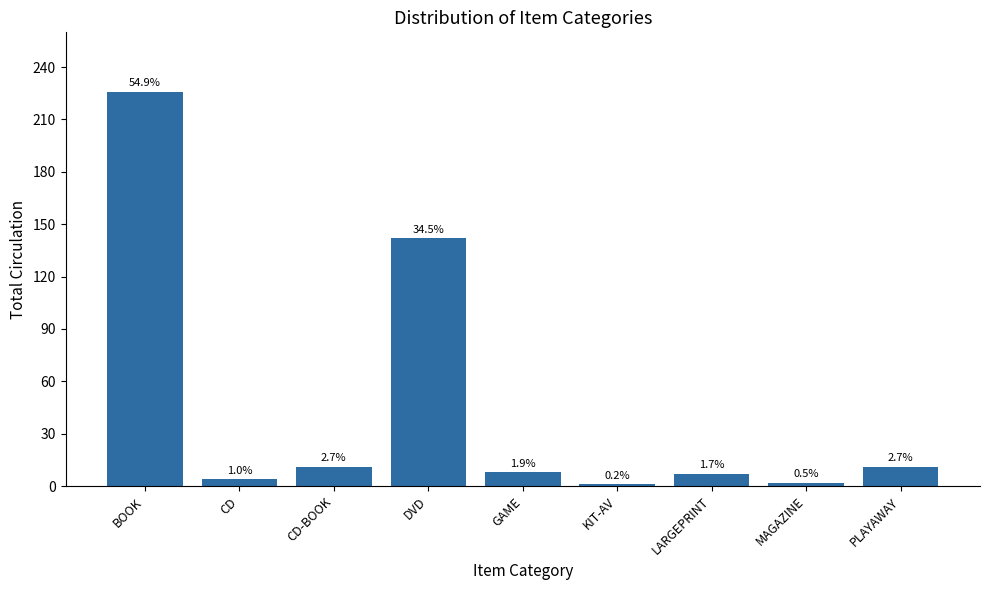

Are the bars horizontal?

No